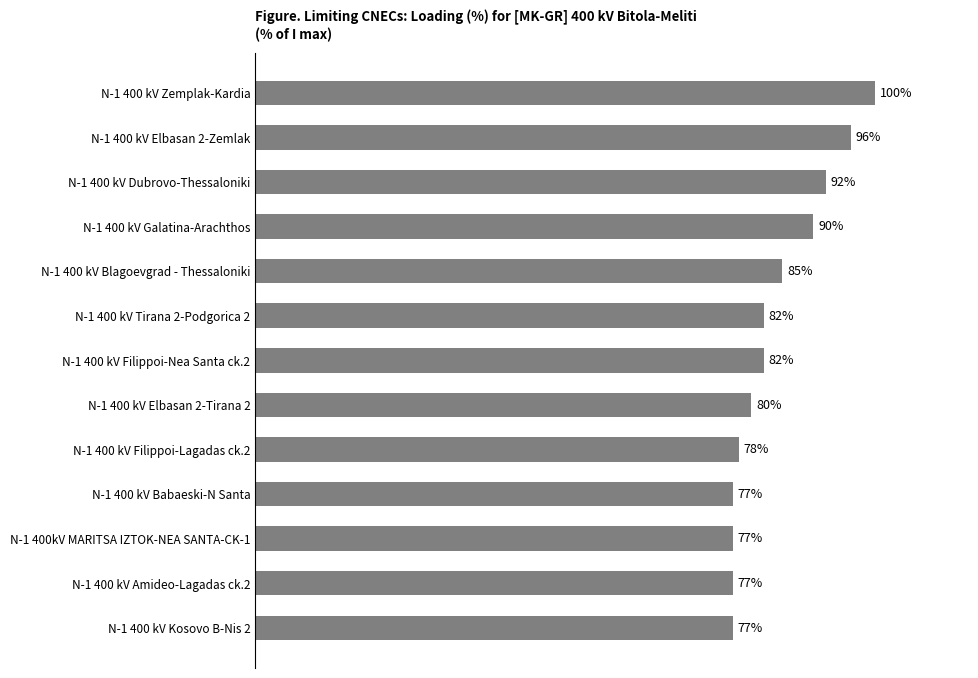

At which category does the chart reach its peak across all series?

N-1 400 kV Zemplak-Kardia